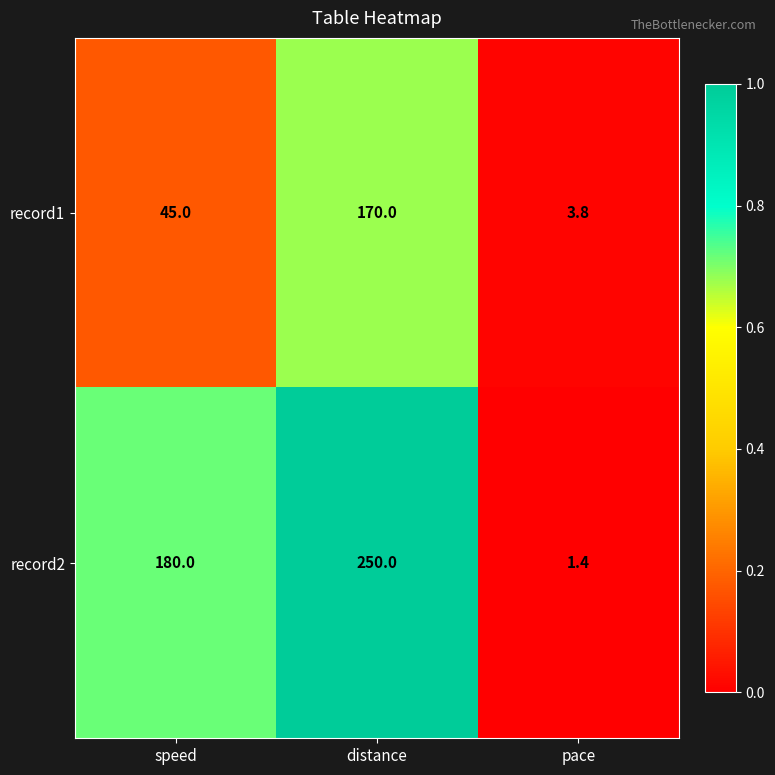

List the series in order of their overall mean, lowest first.

record1, record2